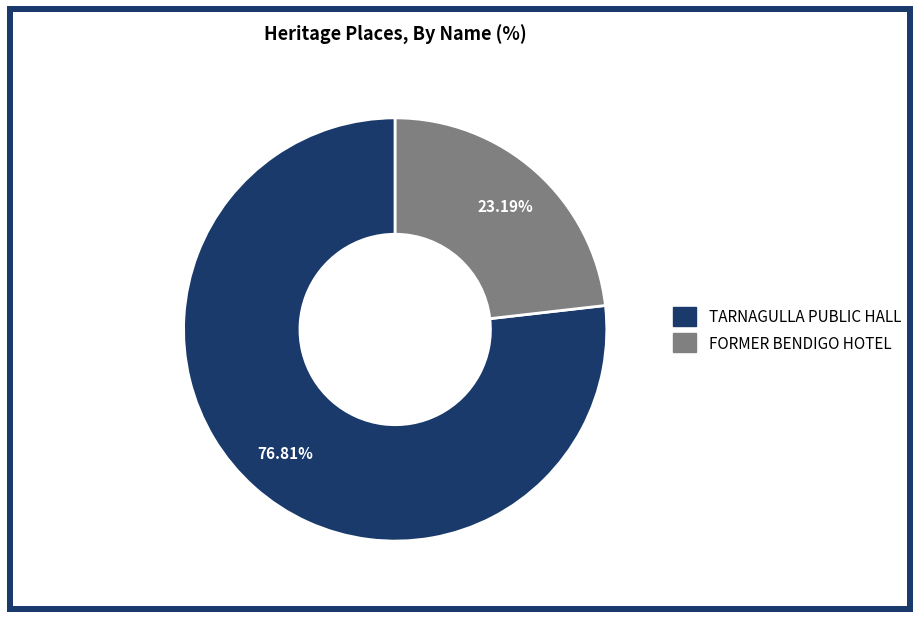

Is it true that TARNAGULLA PUBLIC HALL is 77% of the pie?

True